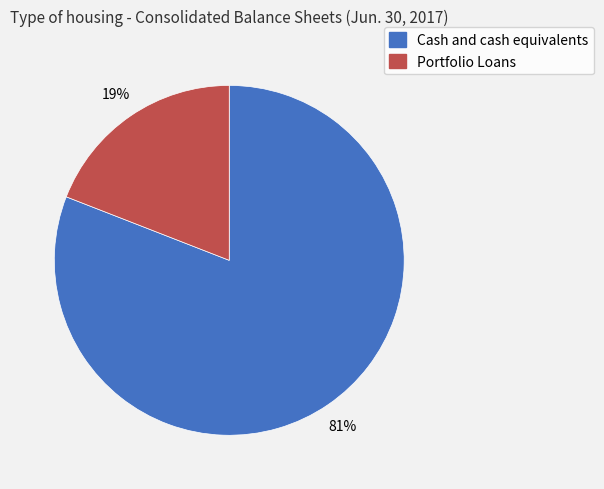

To the nearest percent, what is the difference between the largest and smallest slice percentages?

62%